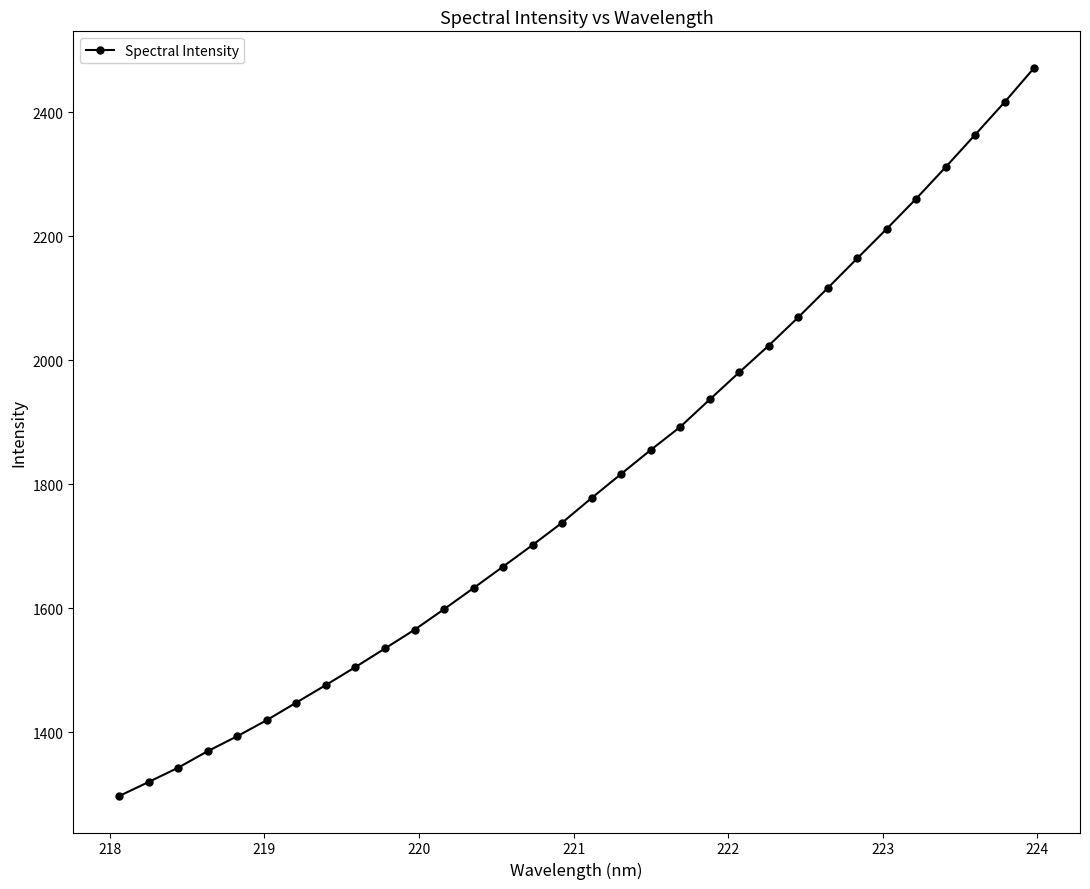

What is the difference between the second highest and minimum values?

1119.5